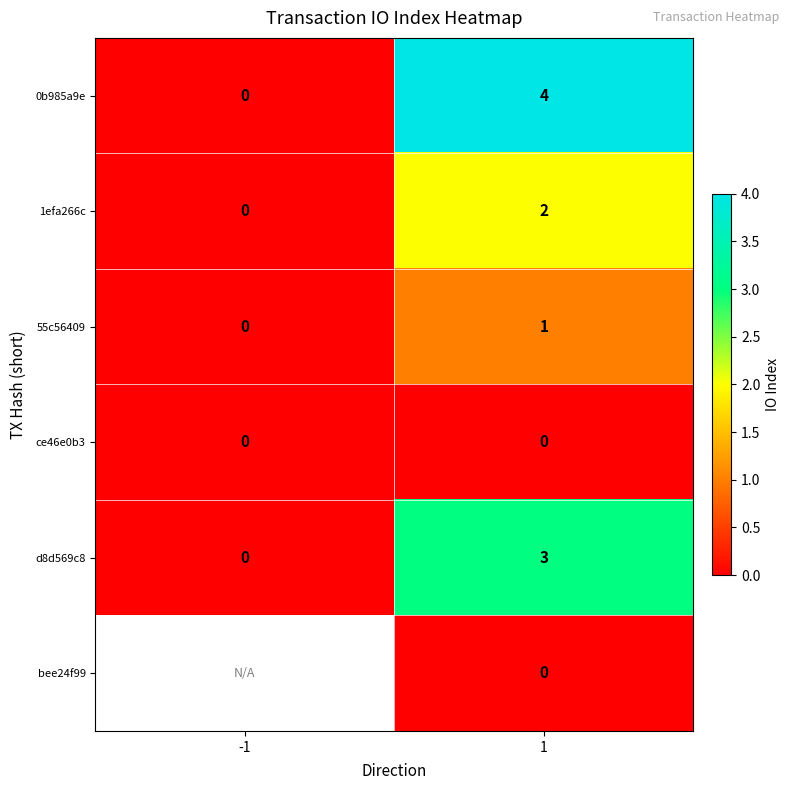

What is the difference between the d8d569c8 values at 1 and -1?

3